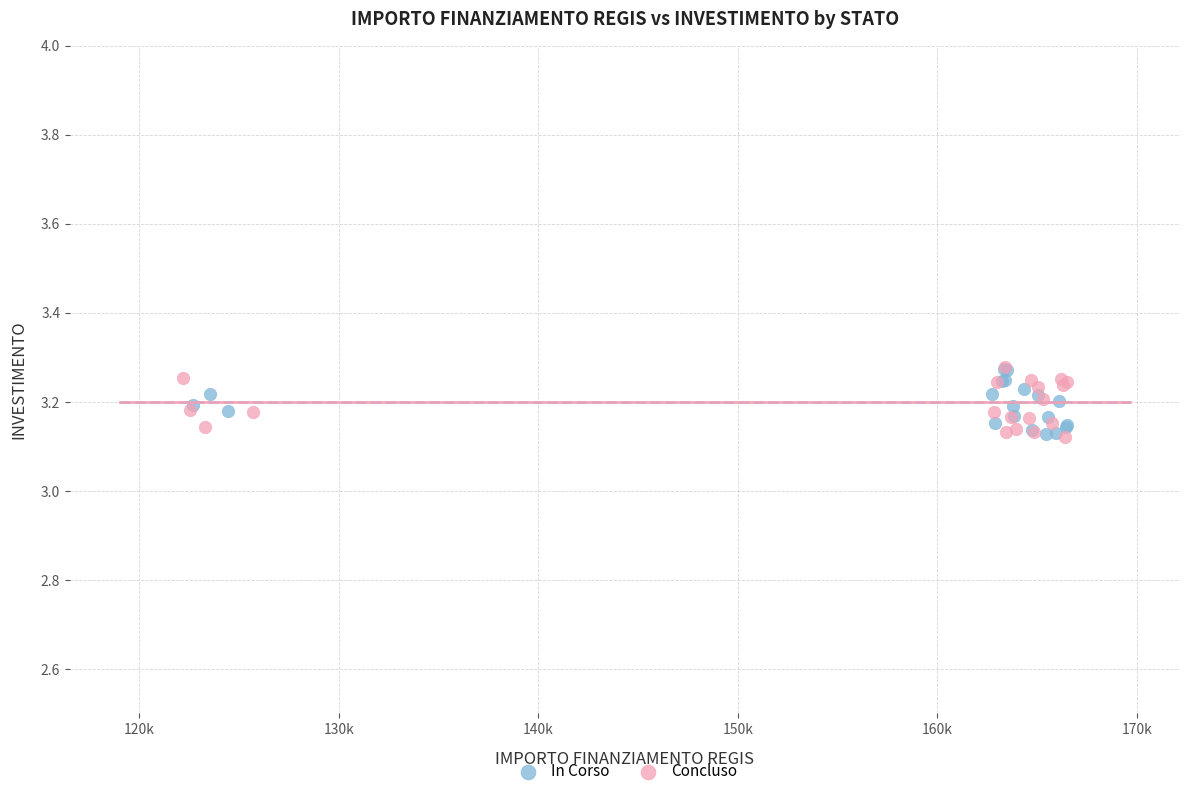

What are all the series names shown in the legend?

In Corso, Concluso